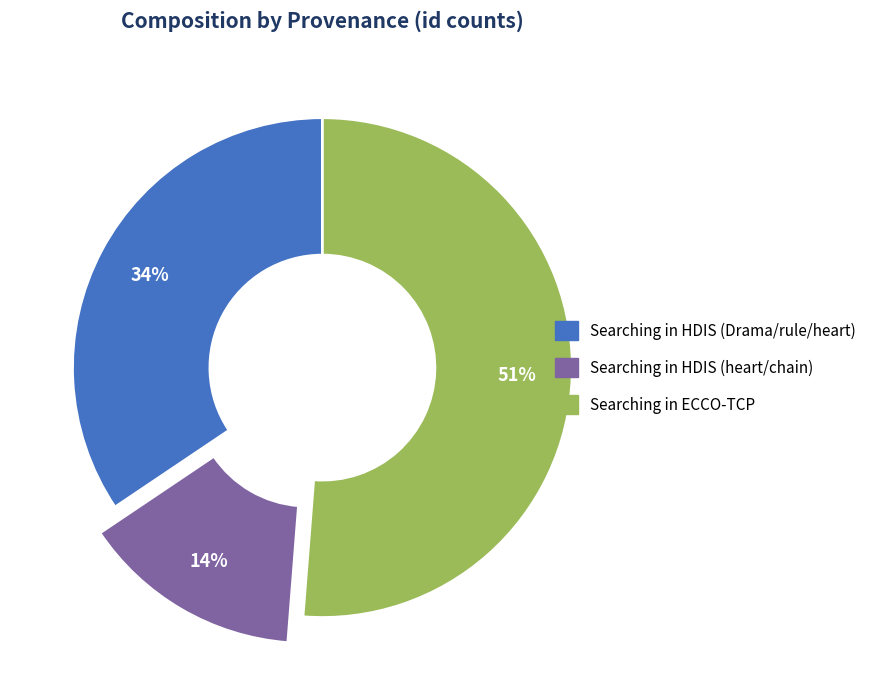

Which slice is the smallest?

Searching in HDIS (heart/chain)